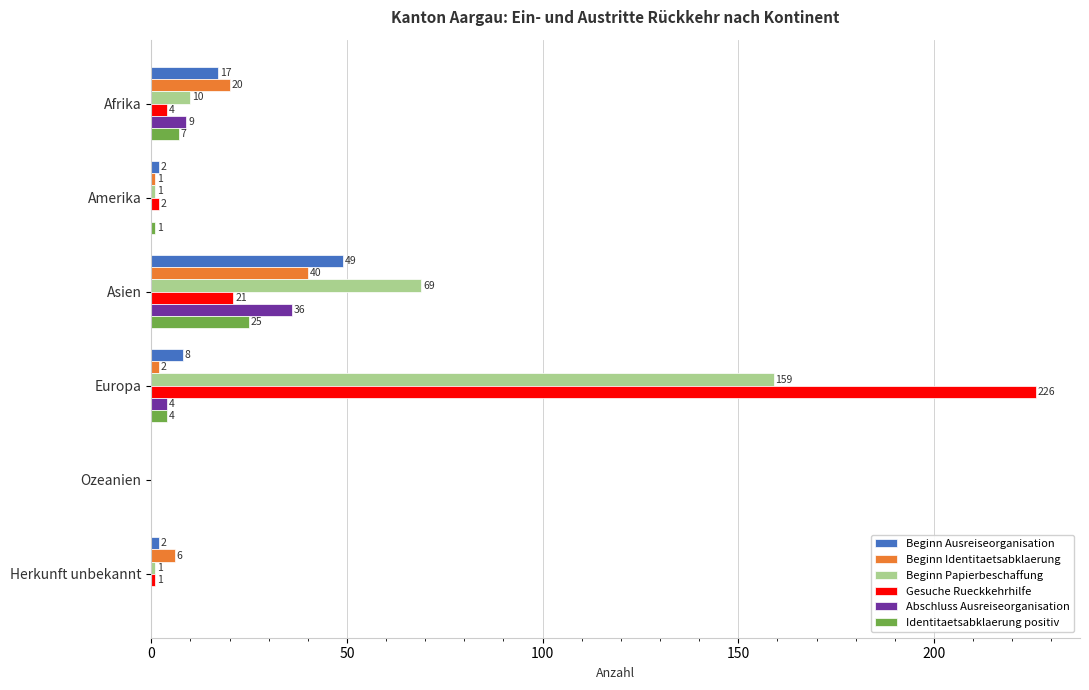

At which category does the chart reach its peak across all series?

Europa